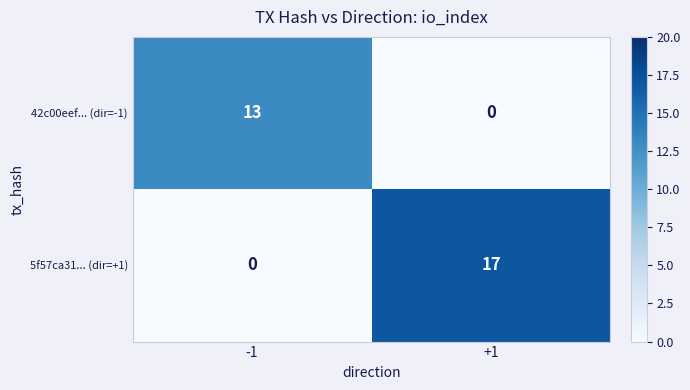

What is the sum of the 5f57ca31... (dir=+1) values at +1 and -1?

17